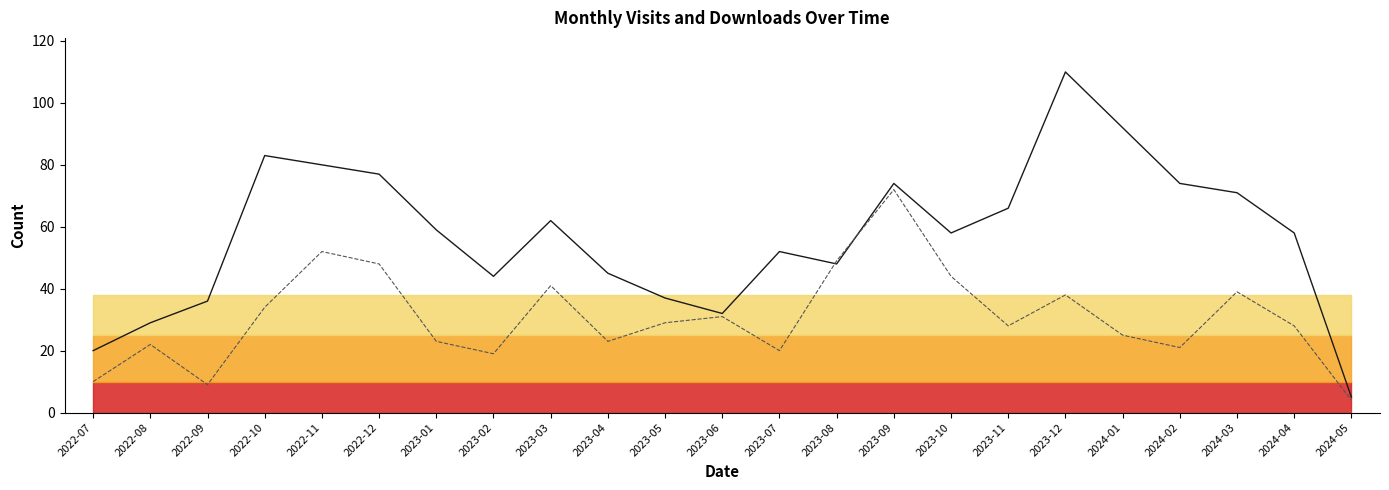

Which series changed the most between 2022-07 and 2024-05?

monthly_visit